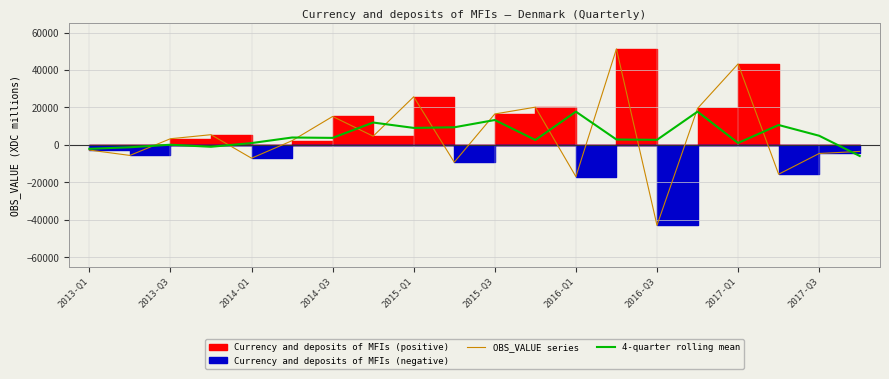

What is the maximum value for OBS_VALUE series?

51233.0